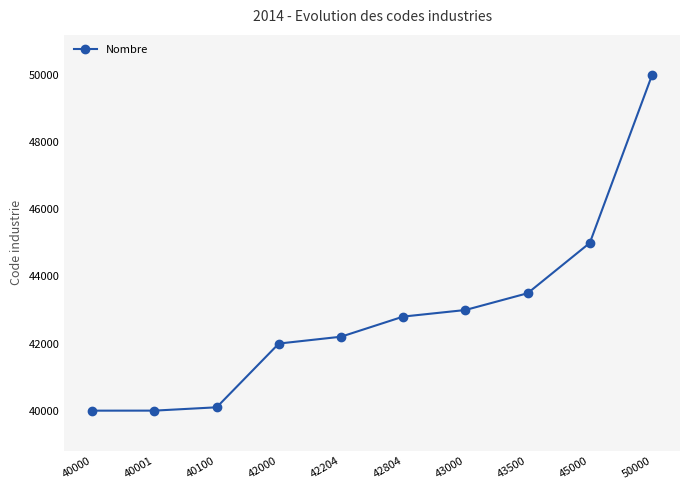

True or false: the data shows 61754 at 43000.

False